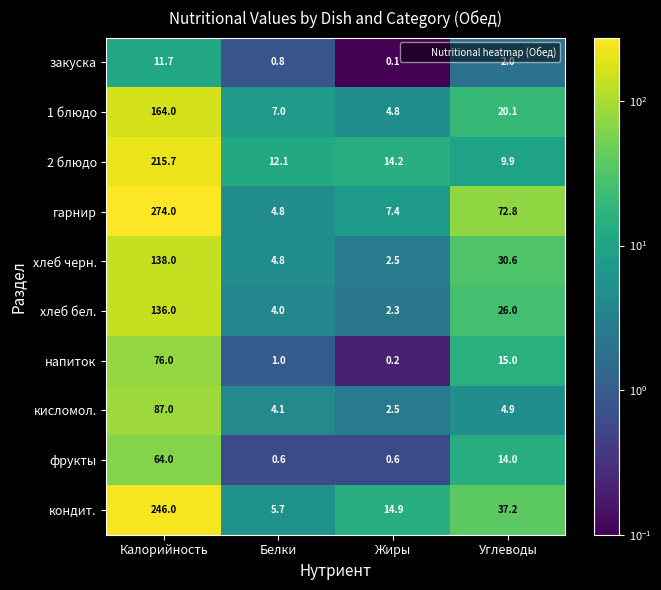

What is the difference between the highest and lowest values at Калорийность?

262.3